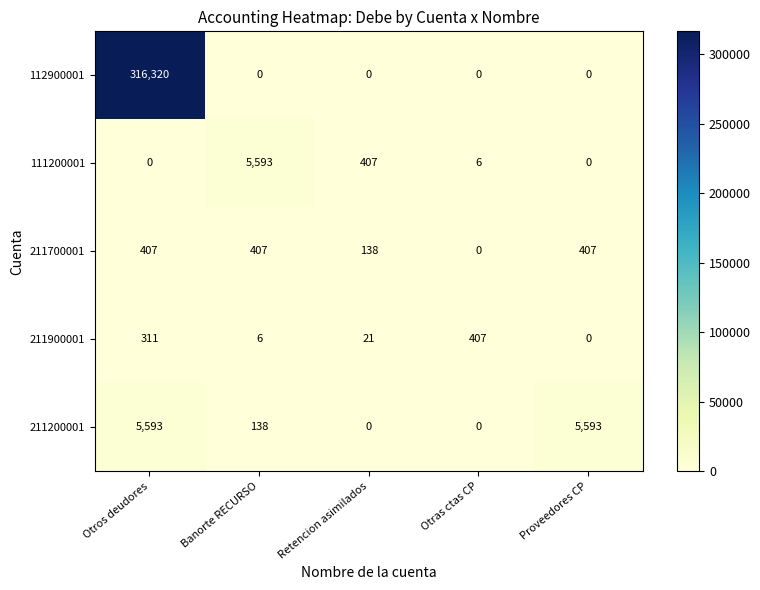

Which series has the largest range (max minus min)?

112900001